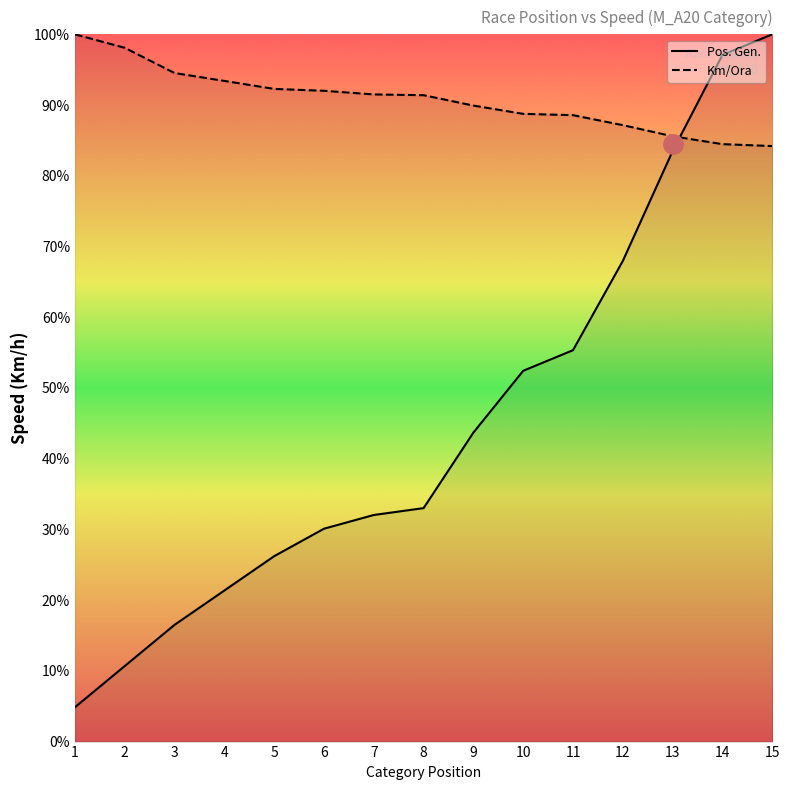

What is the difference between the highest and lowest values at 2?

87.4